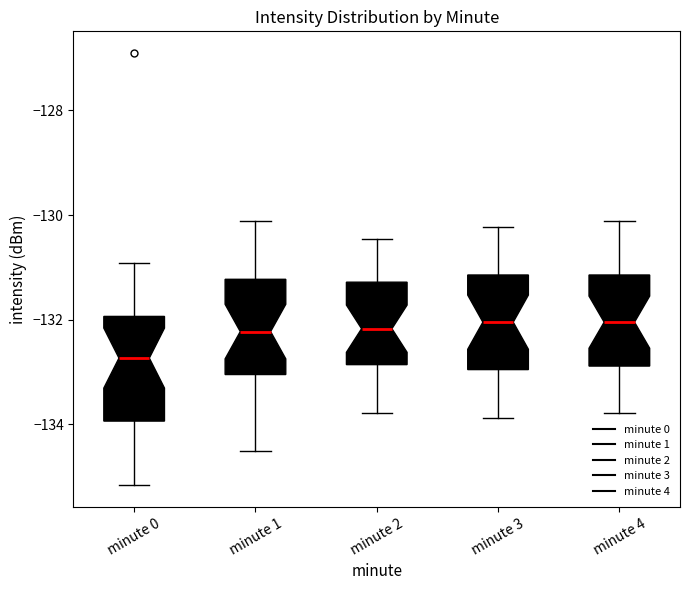

Reading left to right, transcribe this box plot: for each box, give where its median line is, the range the box spans, and where its two whiskers end, as read against the y-axis. The values are not printed on the chart, so give them approximately, as read against the axis.

minute 0: median -132.8, box -134.0 to -132.0, whiskers -135.2 to -131.0
minute 1: median -132.2, box -133.0 to -131.2, whiskers -134.6 to -130.2
minute 2: median -132.2, box -132.8 to -131.2, whiskers -133.8 to -130.4
minute 3: median -132.0, box -133.0 to -131.2, whiskers -133.8 to -130.2
minute 4: median -132.0, box -132.8 to -131.2, whiskers -133.8 to -130.2